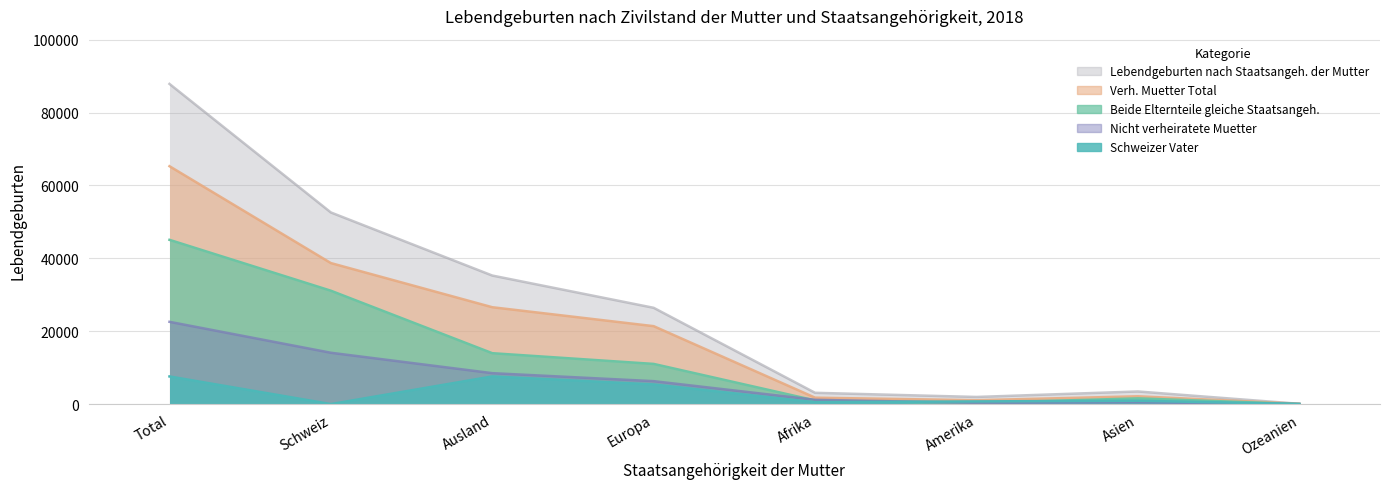

Is it true that Schweizer Vater equals 448 at Asien?

False